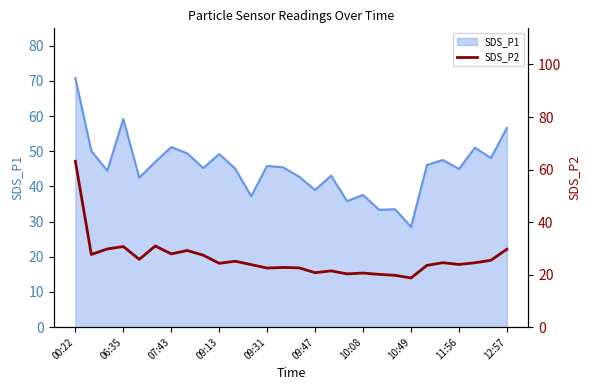

The value of SDS_P1 at 10:08 is 8.5. True or false?

False